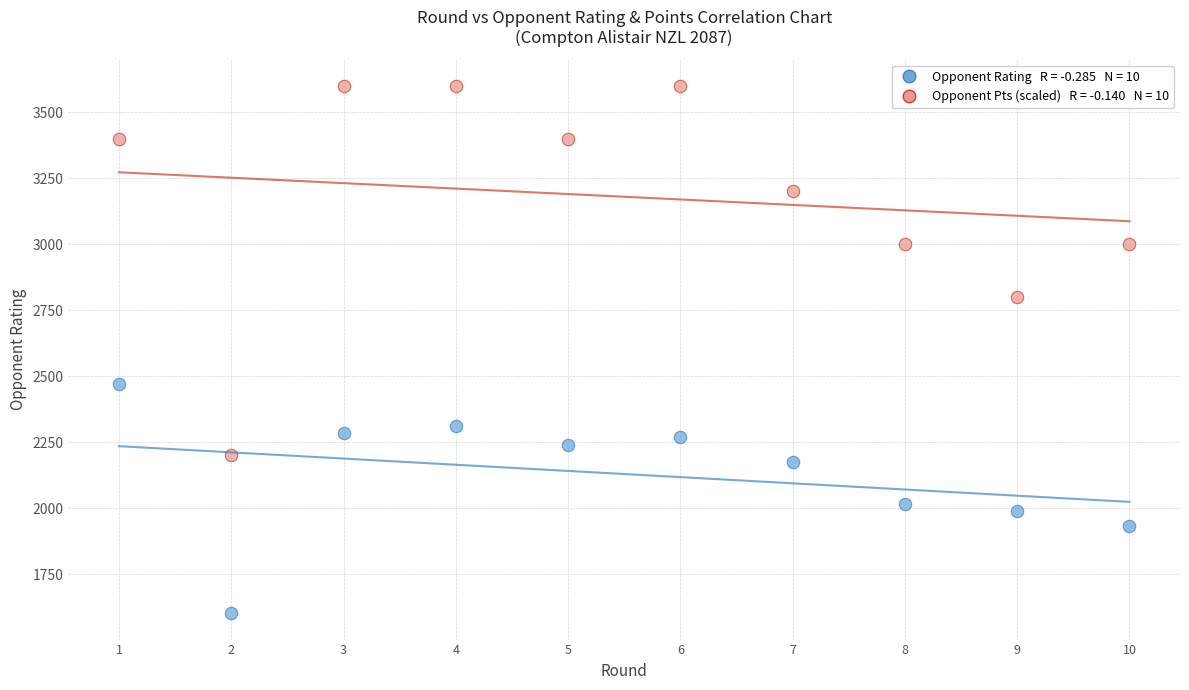

Across all data points, what is the range of Y values (max minus min)?

1998